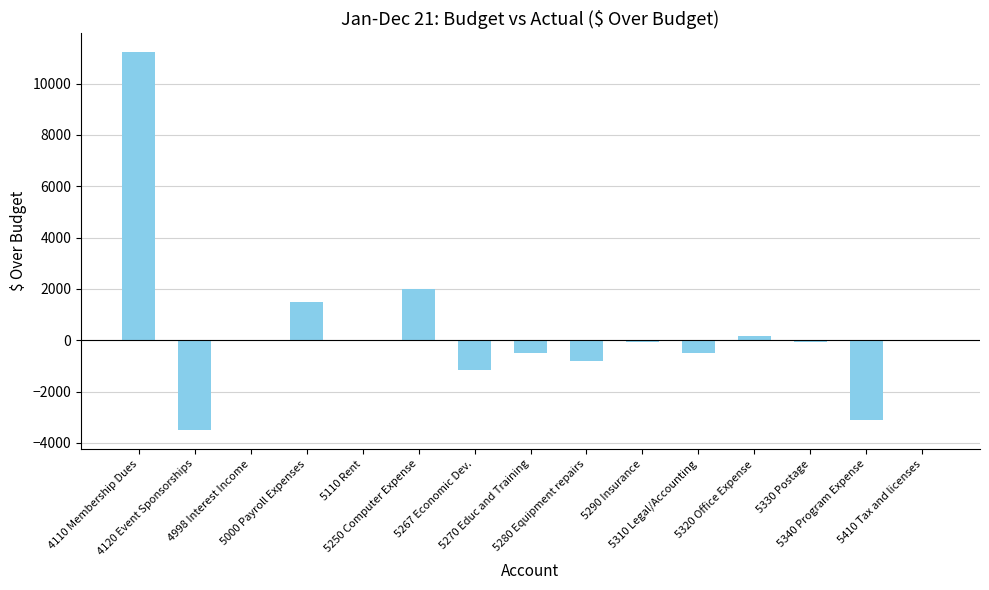

What is the maximum value shown in the chart?

11219.5